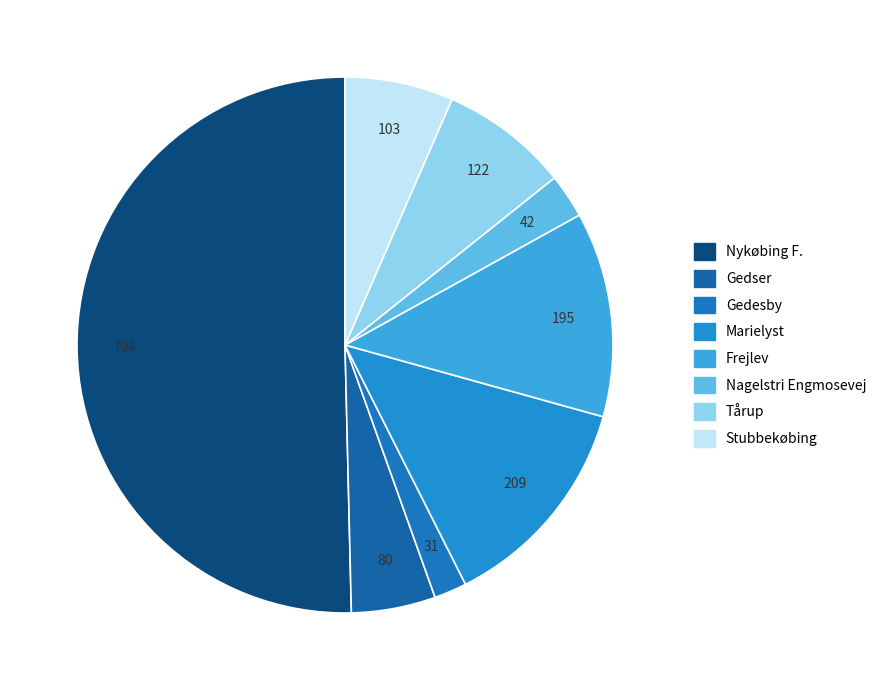

To the nearest percent, what is the difference between the largest and smallest slice percentages?

48%